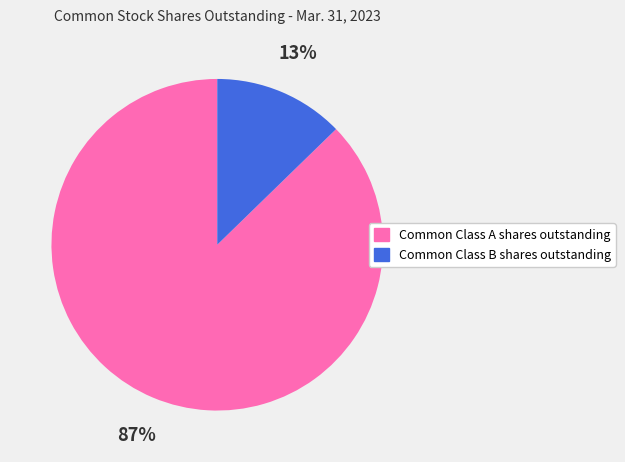

Is the sum of Common Class A shares outstanding and Common Class B shares outstanding greater than half?

Yes